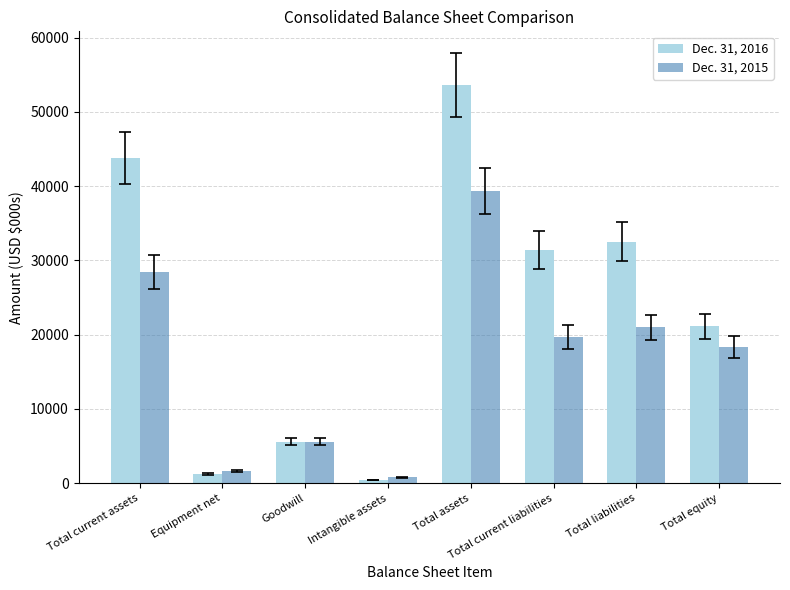

Reading left to right, what are all the values shown in this chart?

Dec. 31, 2016: Total current assets=43802	Equipment net=1232	Goodwill=5612	Intangible assets=454	Total assets=53656	Total current liabilities=31386	Total liabilities=32535	Total equity=21121
Dec. 31, 2015: Total current assets=28407	Equipment net=1596	Goodwill=5612	Intangible assets=775	Total assets=39361	Total current liabilities=19707	Total liabilities=20993	Total equity=18368